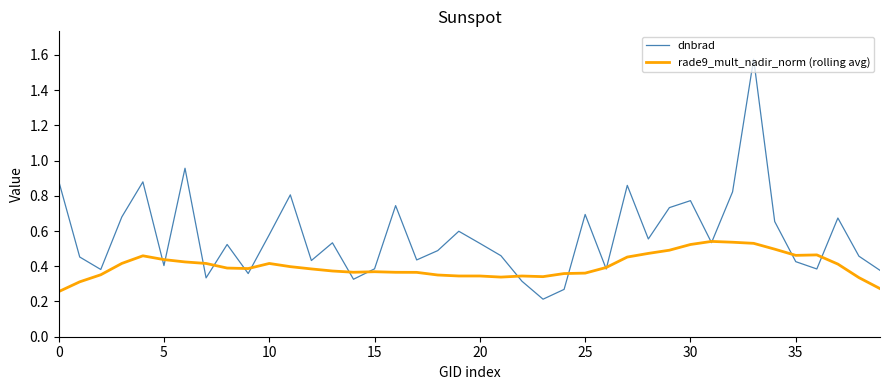

List the series in order of their overall mean, highest first.

dnbrad, rade9_mult_nadir_norm (rolling avg)